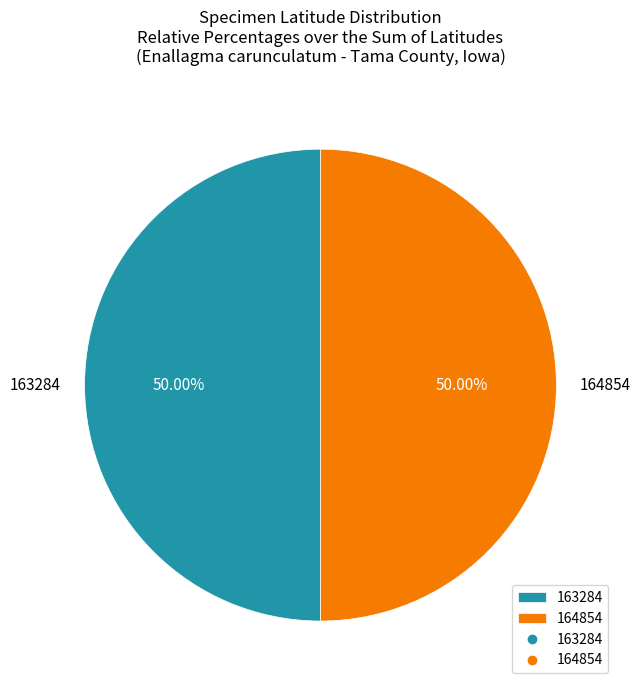

Approximately how many times larger is the value at 164854 compared to 163284?

1.0